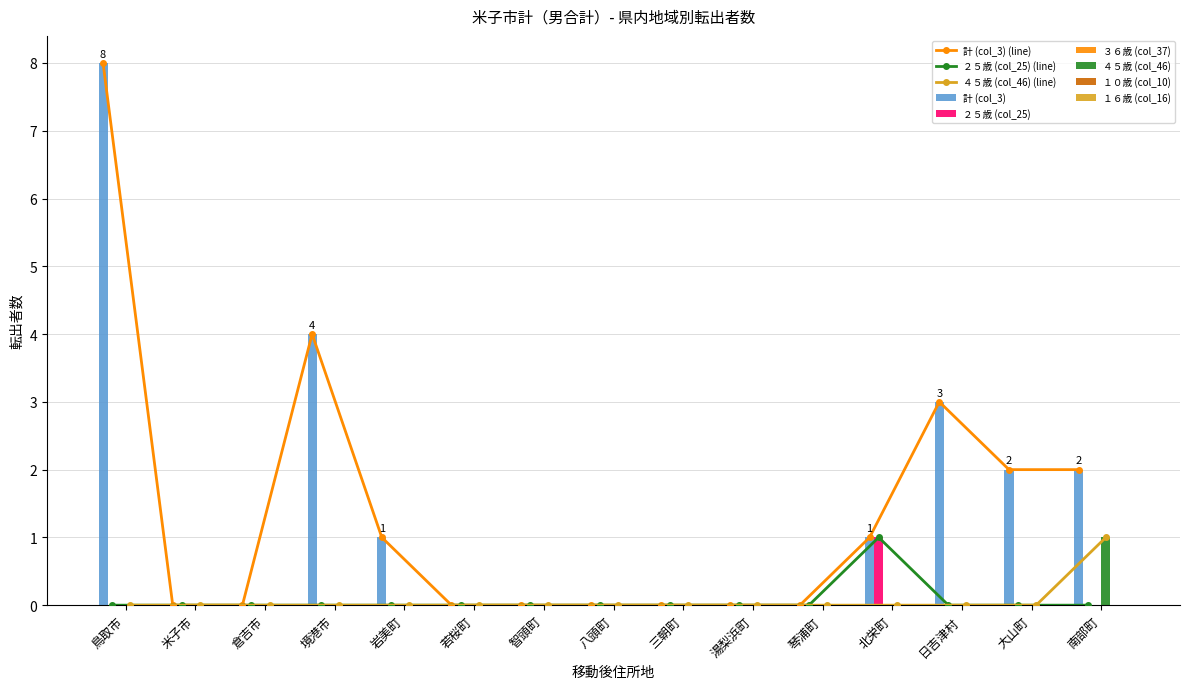

What is the average value of the 計 (col_3) series?

1